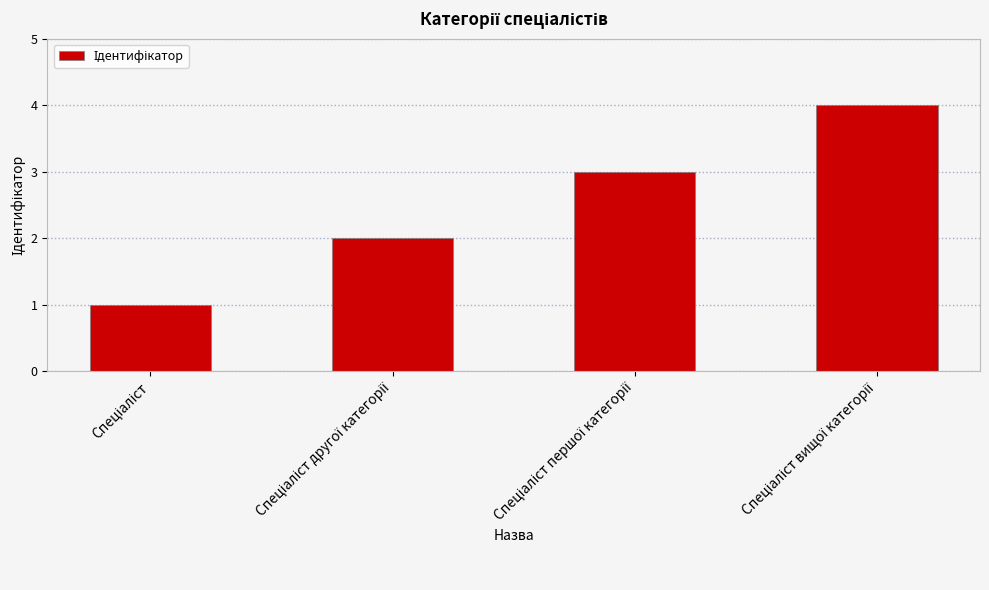

What is the sum of all values?

10